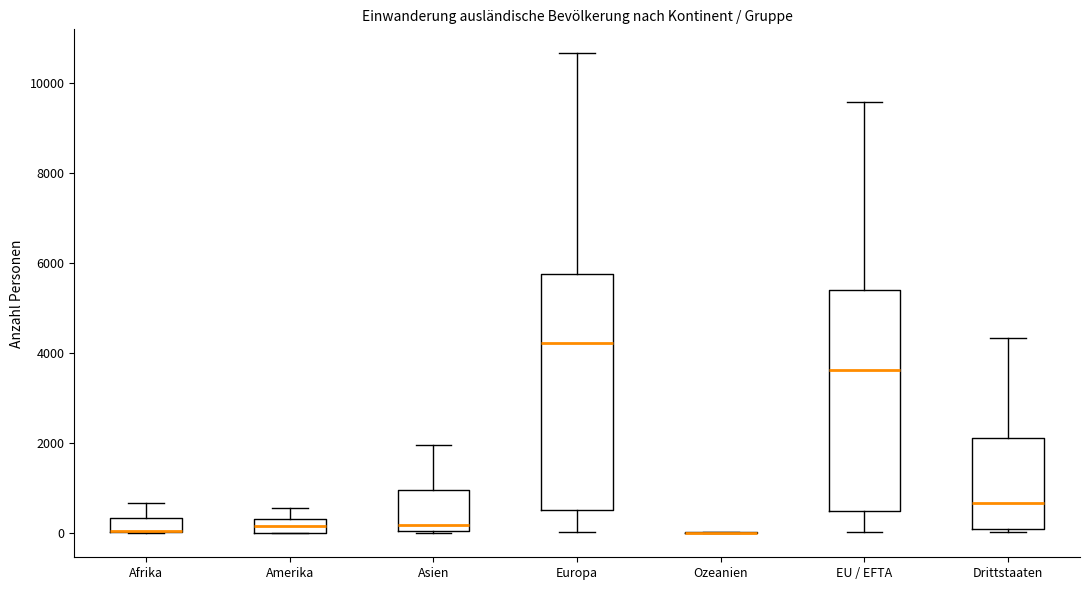

Where is the upper edge of the box for Amerika on the y-axis? The values are not printed on the chart, so give them approximately, as read against the axis.

400